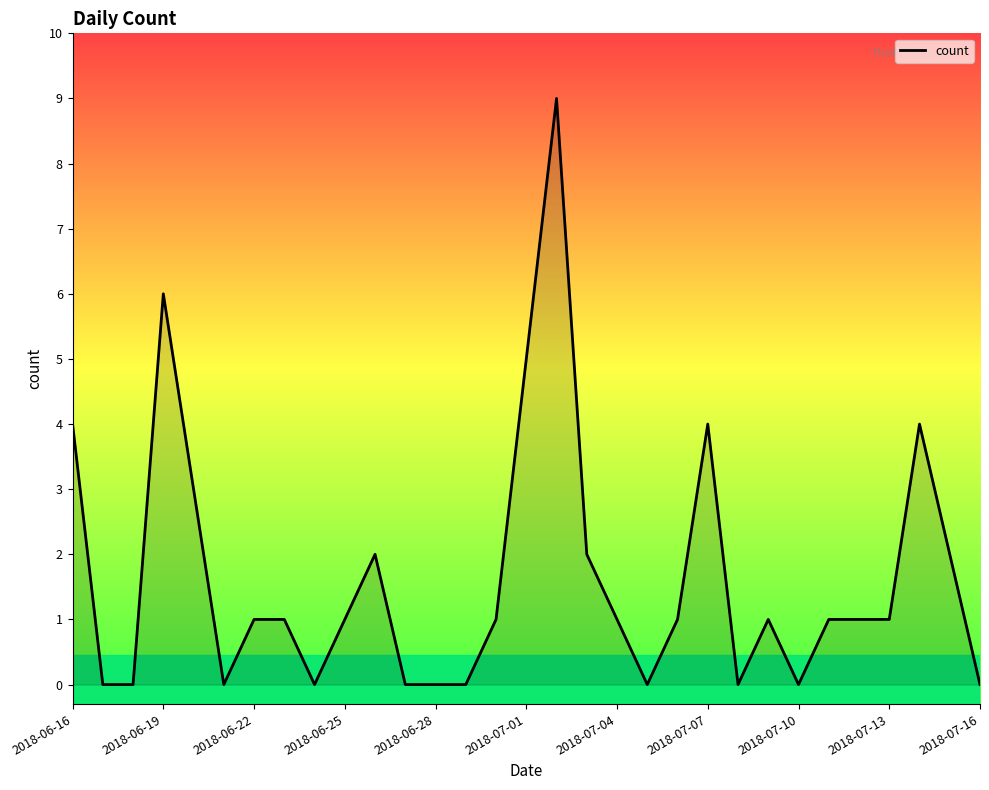

What is the difference between the maximum and minimum values?

9